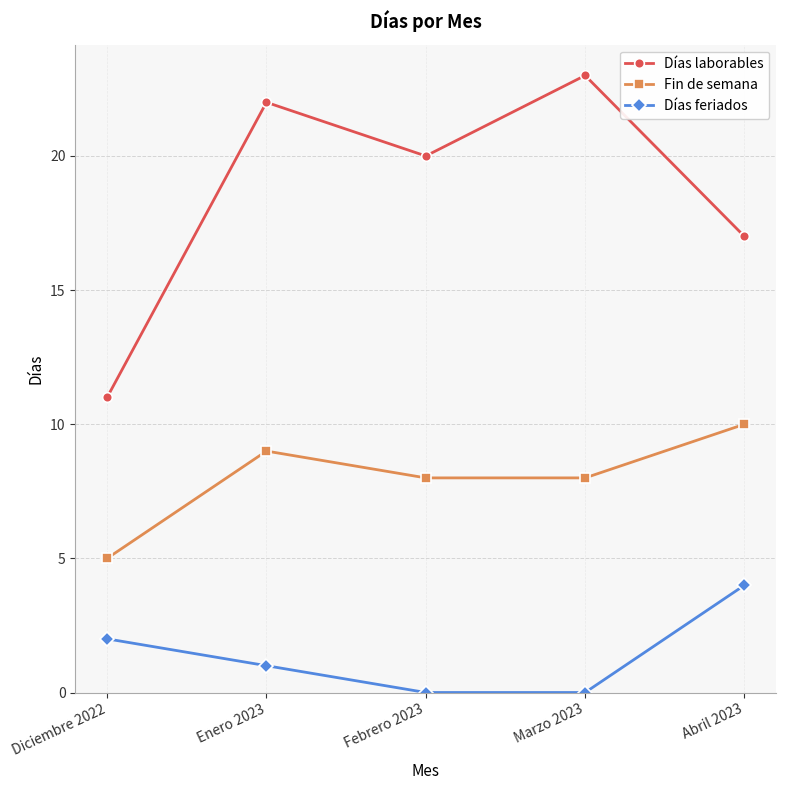

What is the total value across all series at Marzo 2023?

31